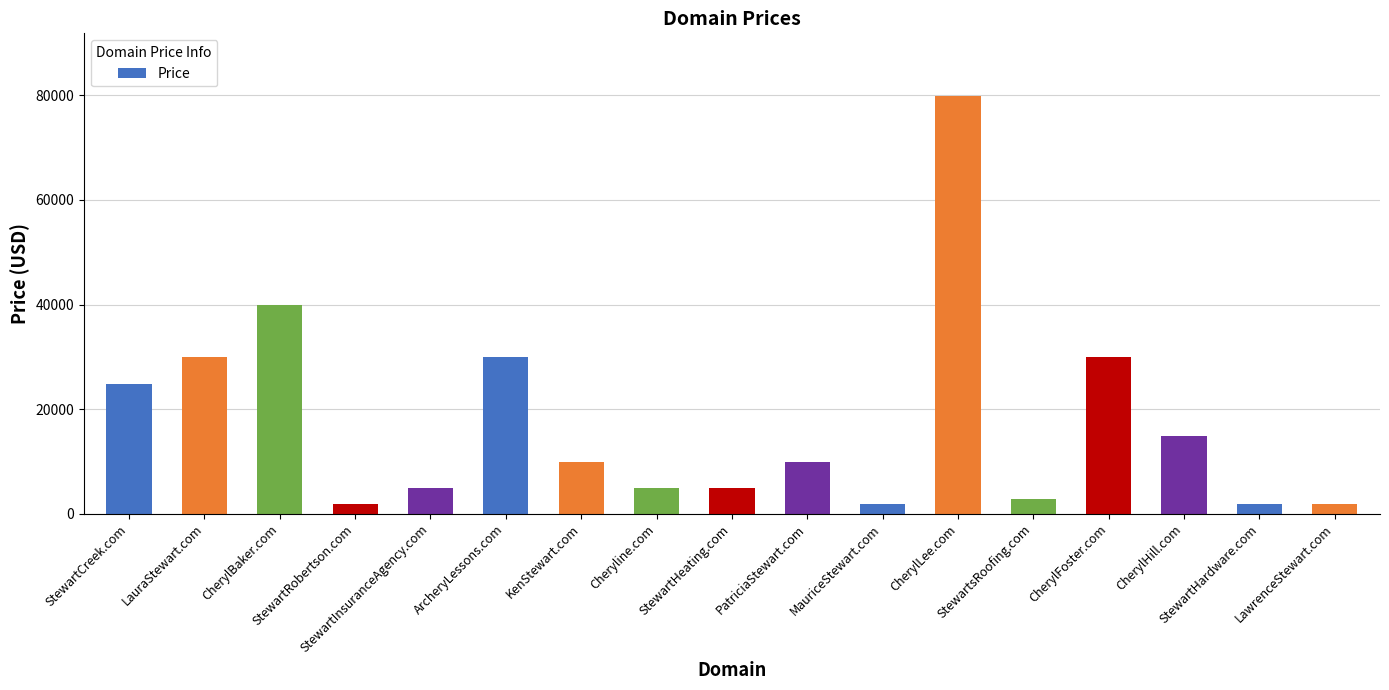

What is the label of the 9th bar from the left?

StewartHeating.com